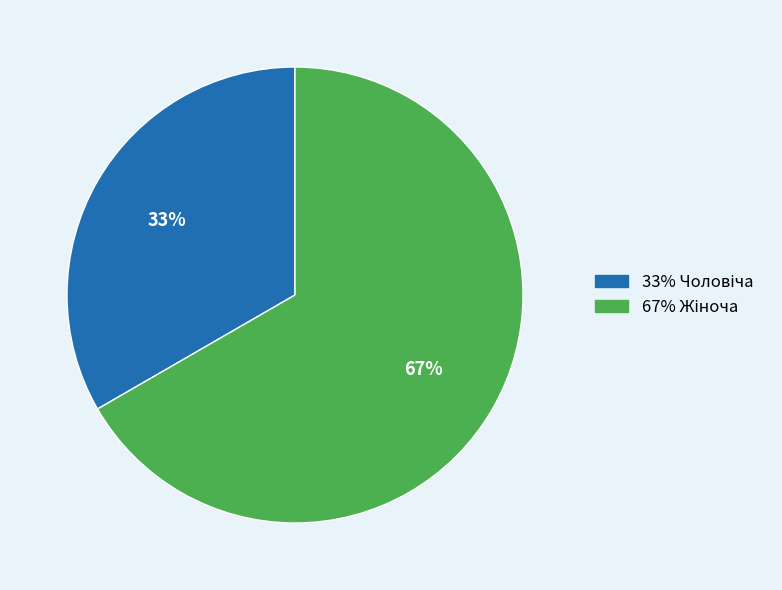

Is there any slice that represents more than half of the pie?

Yes